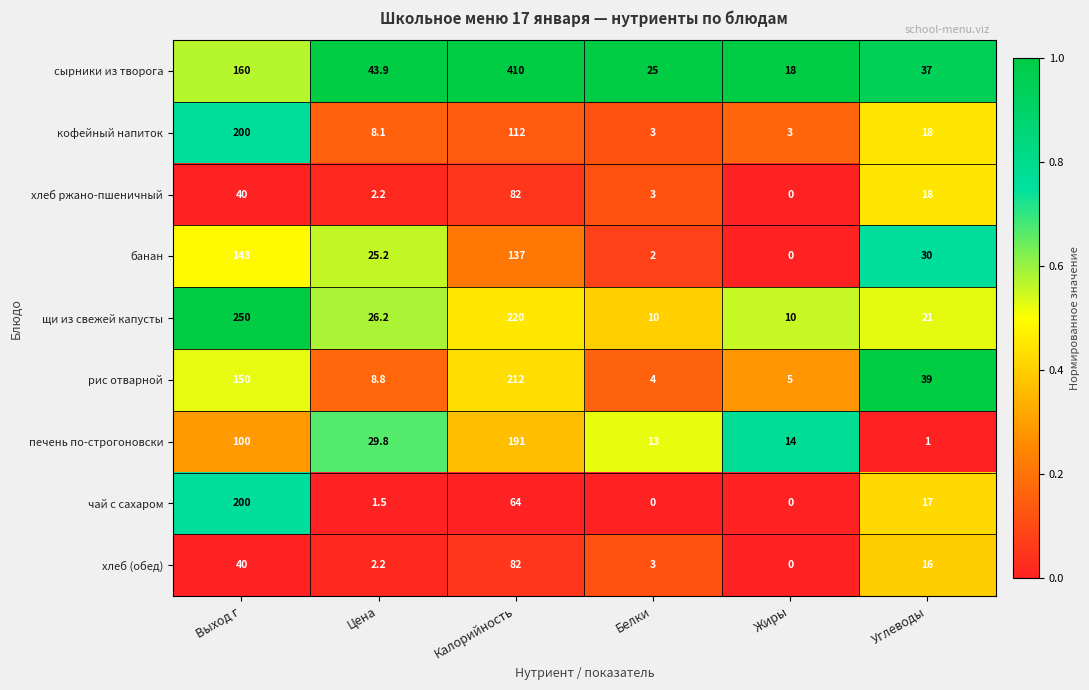

At which label does хлеб ржано-пшеничный reach its minimum?

Жиры